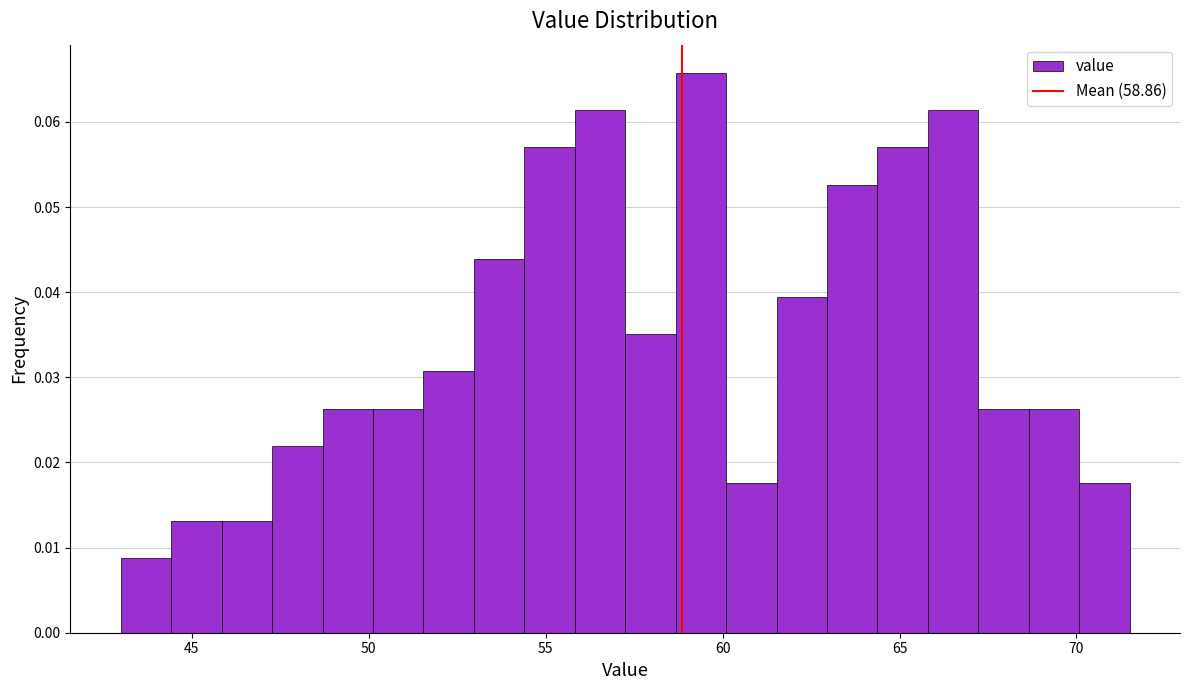

Around what value on the x-axis is the tallest bar? Give the approximate position of its centre, as read against the axis.

59.5